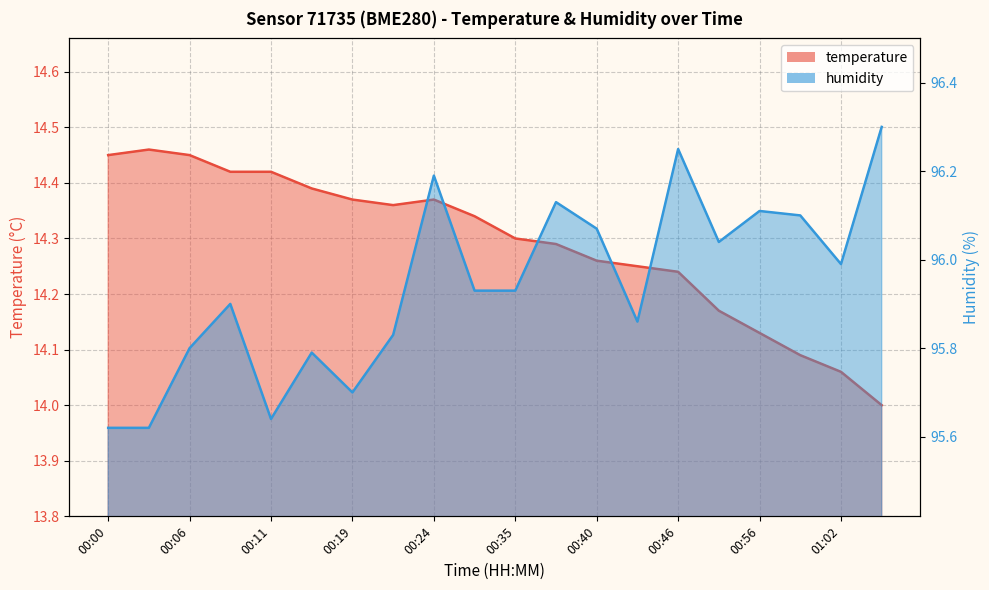

What is the label of the 1st point from the right?

01:05